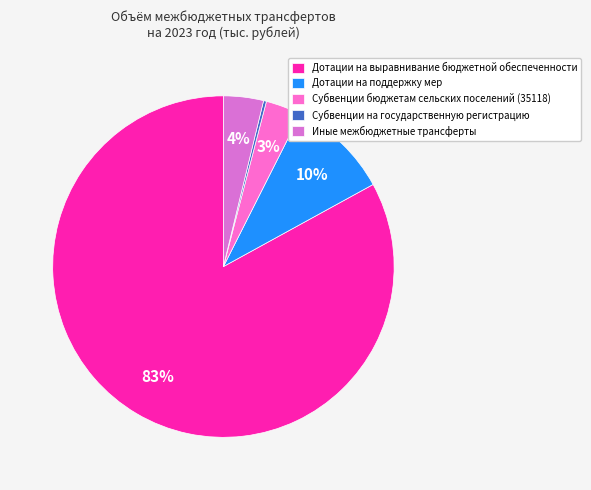

To the nearest percent, what is the average slice percentage?

20%